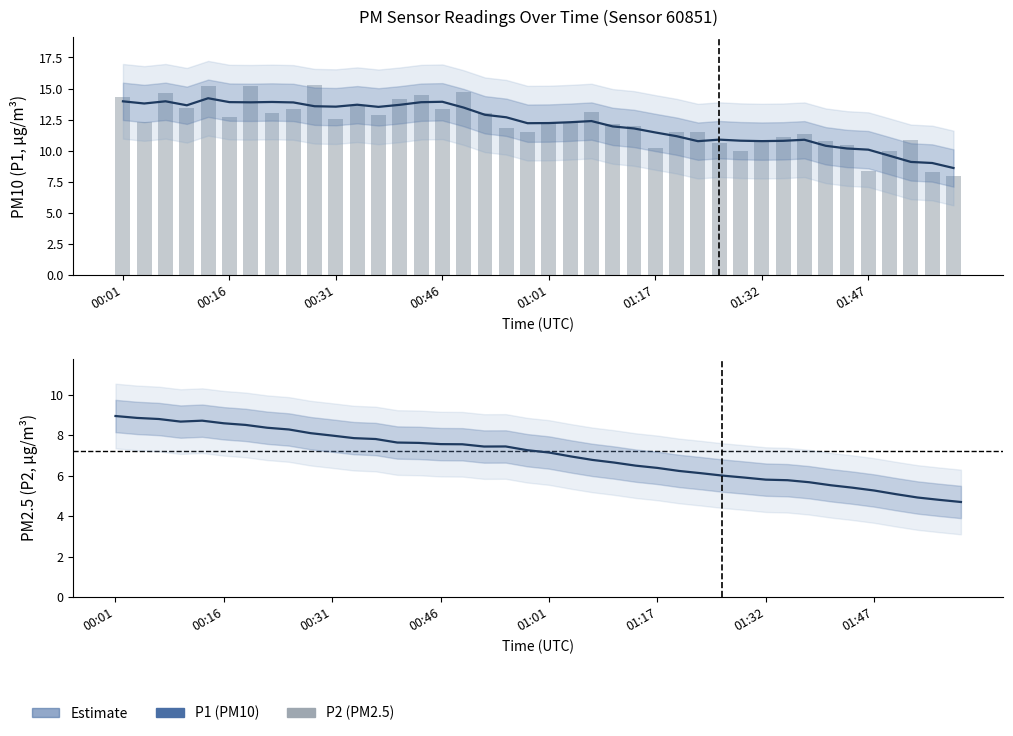

What is the total value across all series at 19?

31.0